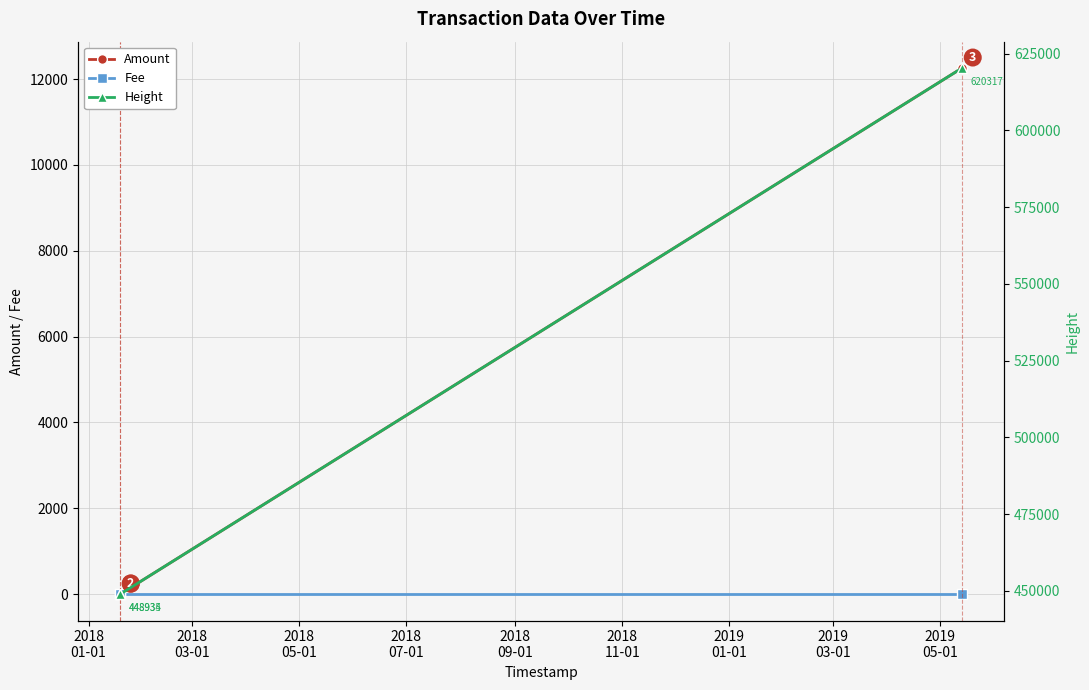

How many lines are shown in the chart?

3